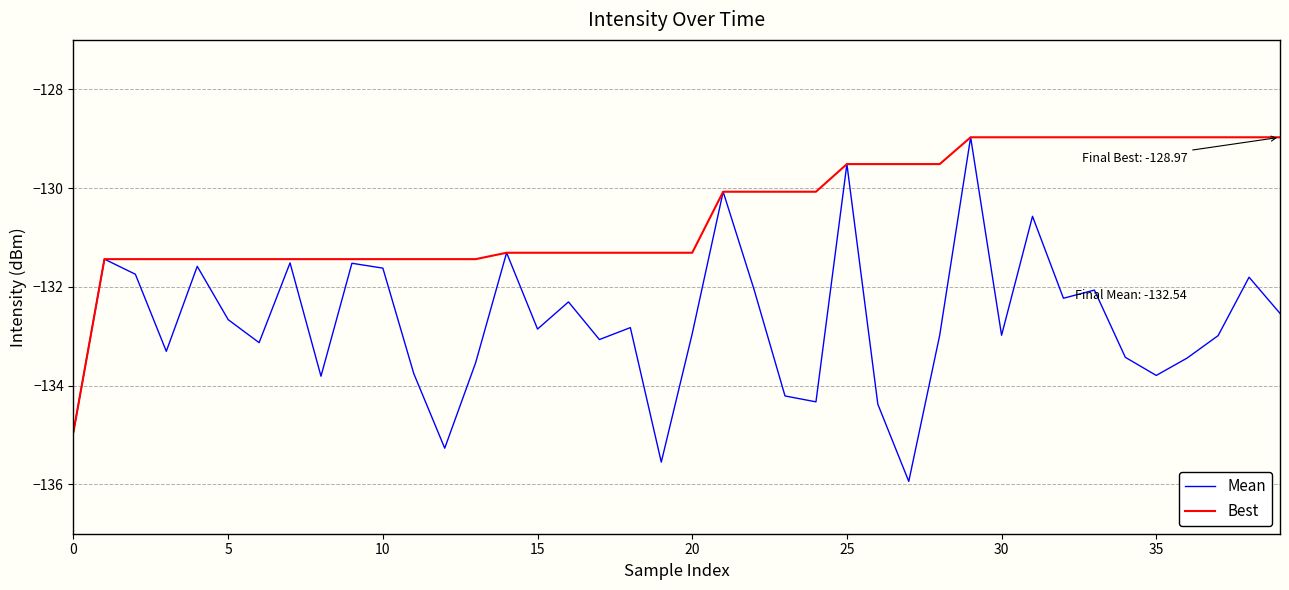

How many categories are shown in the chart?

40